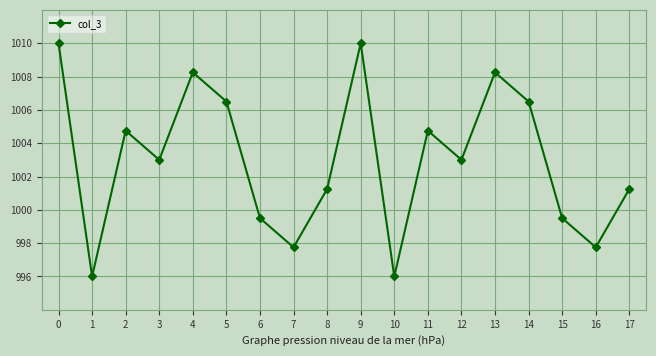

At which category does the data reach its first local valley?

1